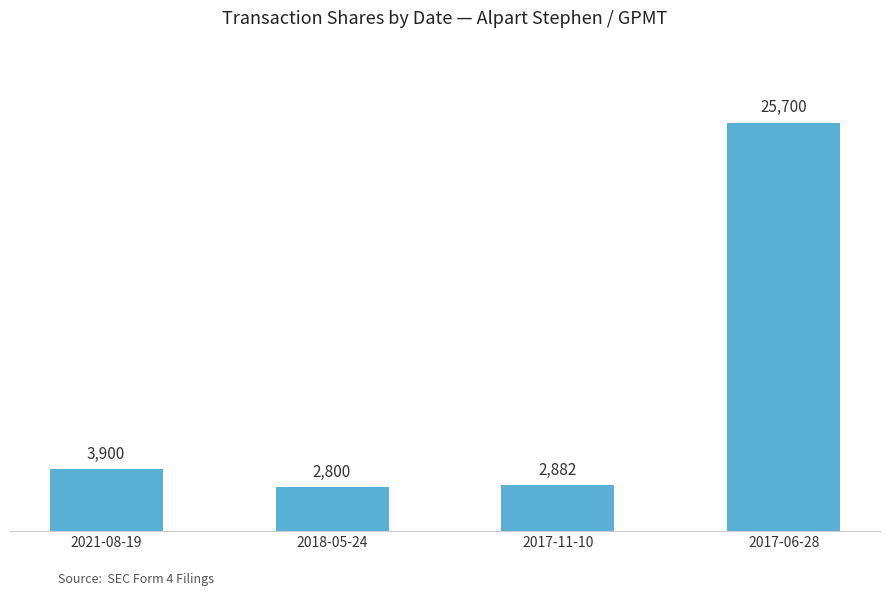

What is the label of the 1st bar from the left?

2021-08-19